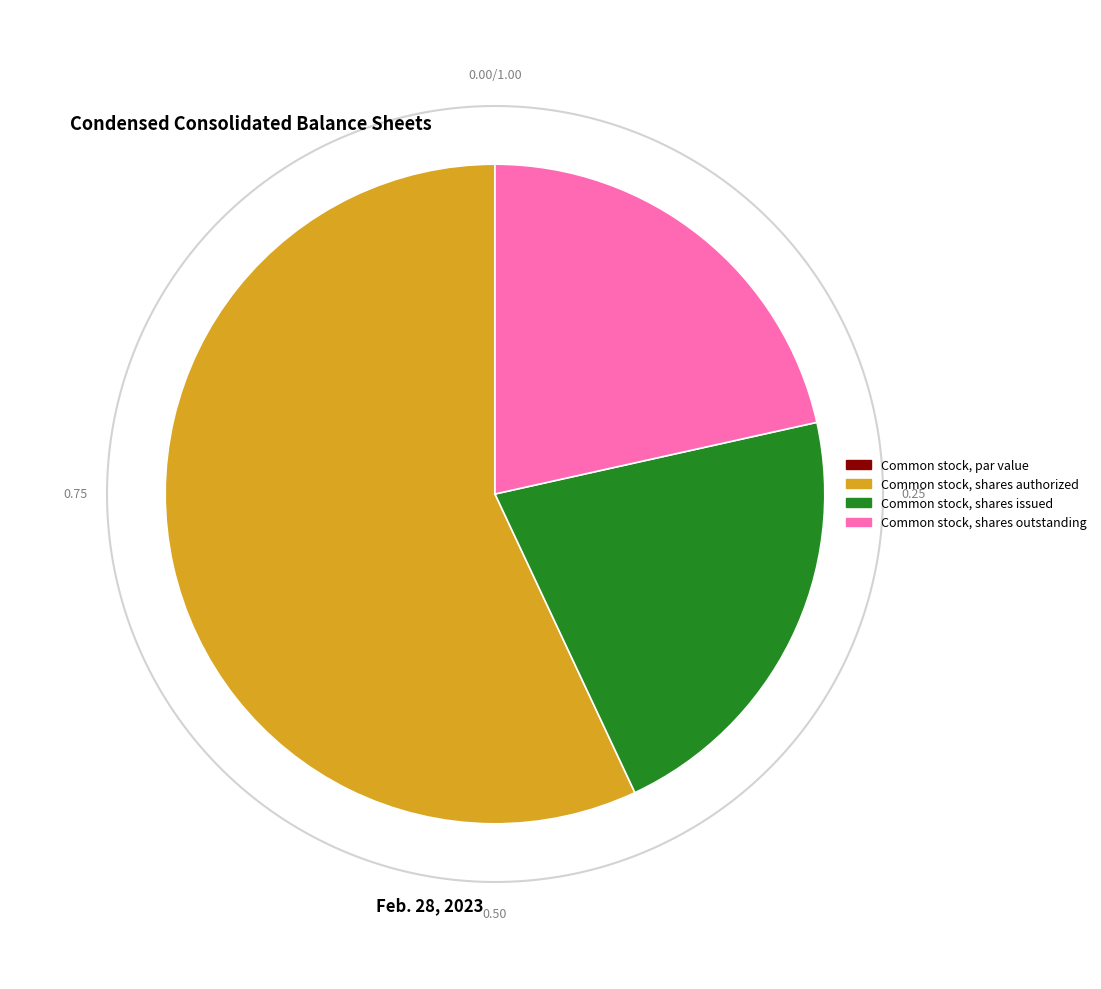

True or false: Common stock, shares issued accounts for 34% of the total.

False